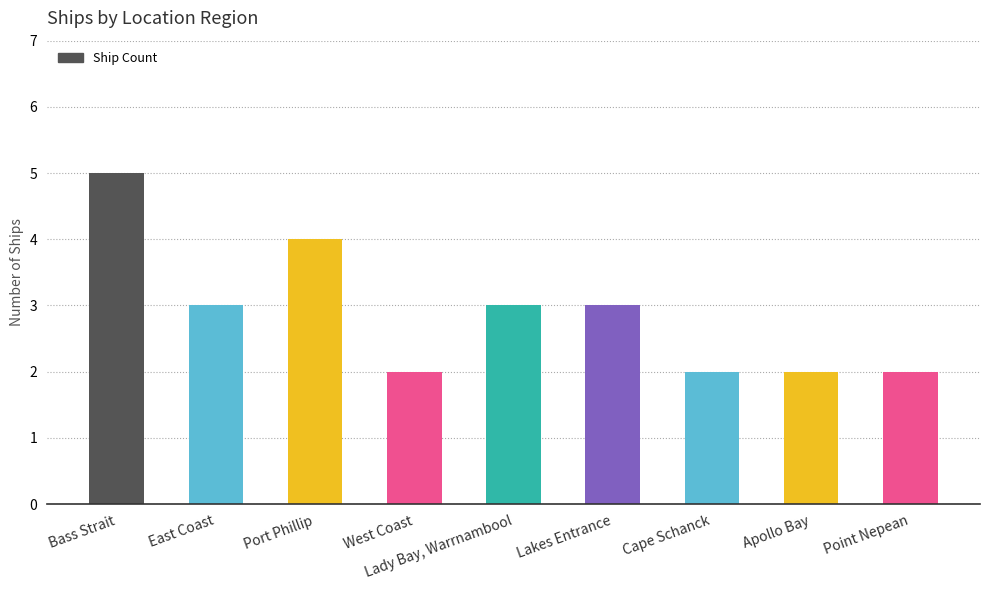

At which label is the value closest to 3?

East Coast